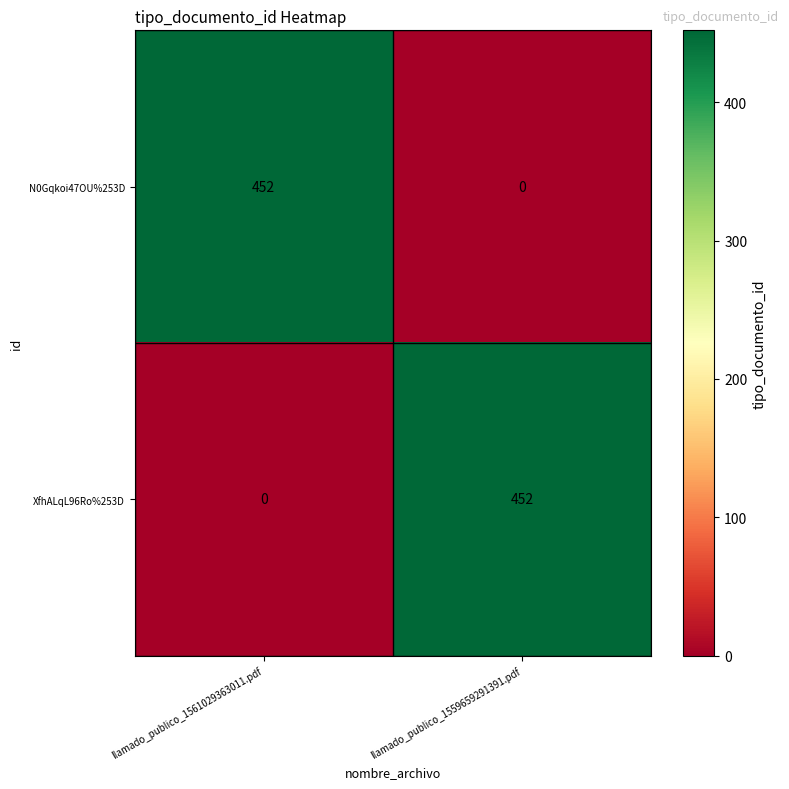

What is the approximate value of N0Gqkoi47OU%253D at llamado_publico_1561029363011.pdf, to the nearest 5?

450